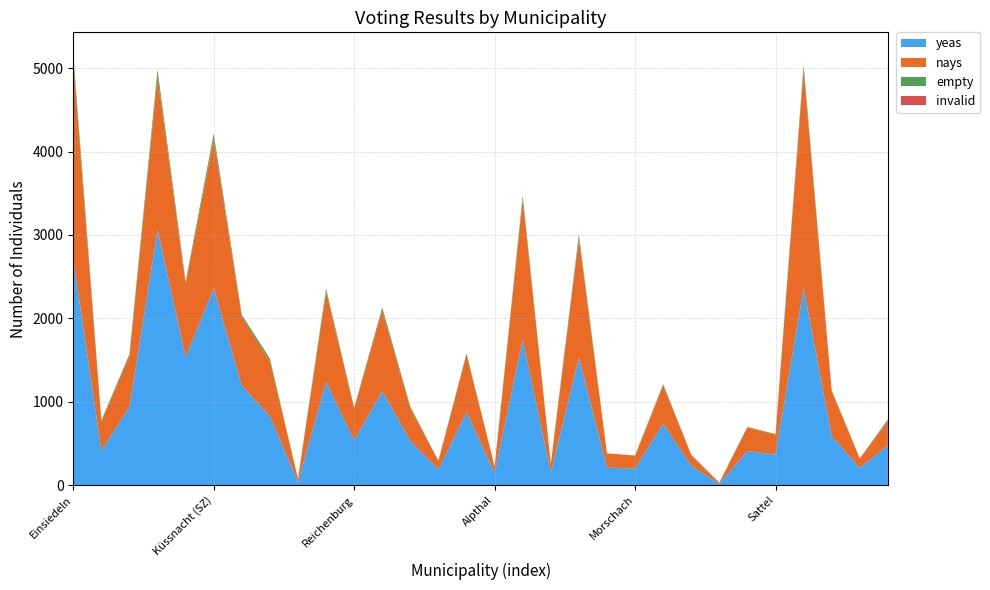

Reading right to left, transcribe all the data shown in this chart.

yeas: 476	204	588	2366	366	408	16	230	738	197	210	1527	150	1747	146	874	187	528	1128	535	1236	35	825	1195	2362	1532	3062	936	415	2707
nays: 293	114	540	2610	237	286	13	129	459	156	170	1431	104	1679	75	690	102	388	967	384	1082	40	658	818	1789	879	1837	612	347	2369
empty: 18	2	9	63	10	4	0	5	14	3	0	50	2	46	2	18	3	24	36	10	39	0	34	29	65	29	81	24	15	96
invalid: 0	0	0	0	0	0	0	1	0	0	0	0	0	0	0	0	0	0	0	0	0	0	1	1	0	0	2	0	0	0